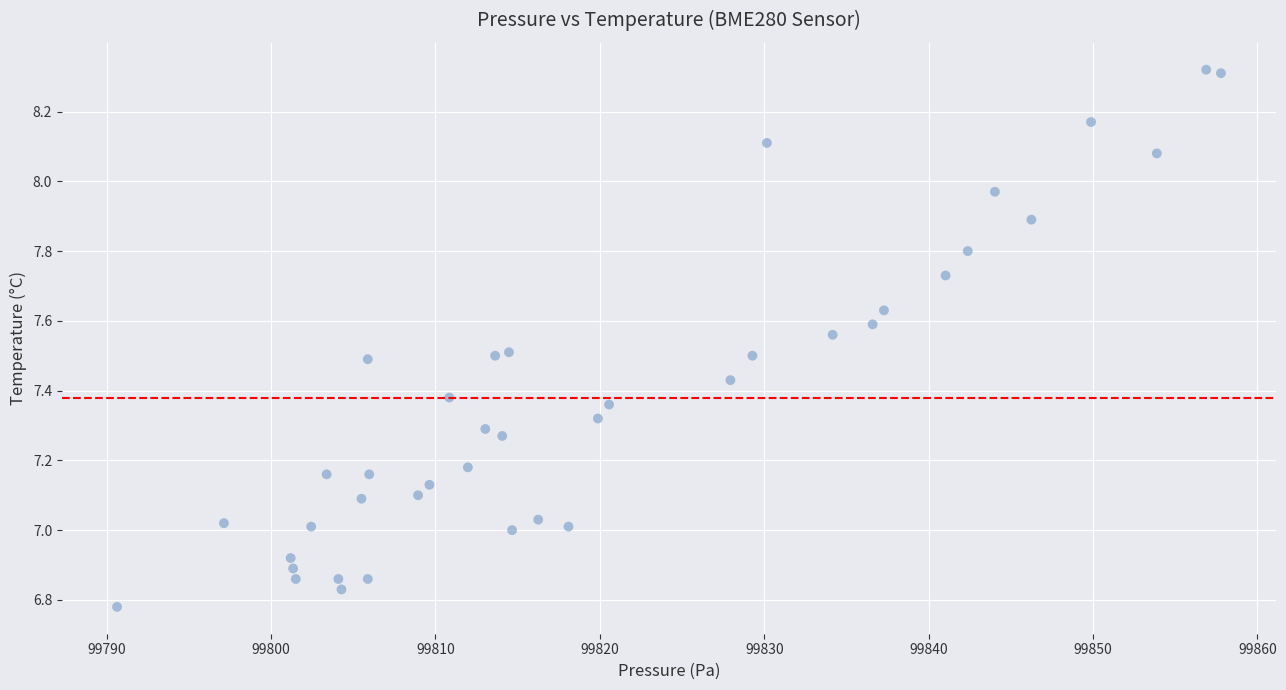

What is the range of Y values (max minus min)?

1.5